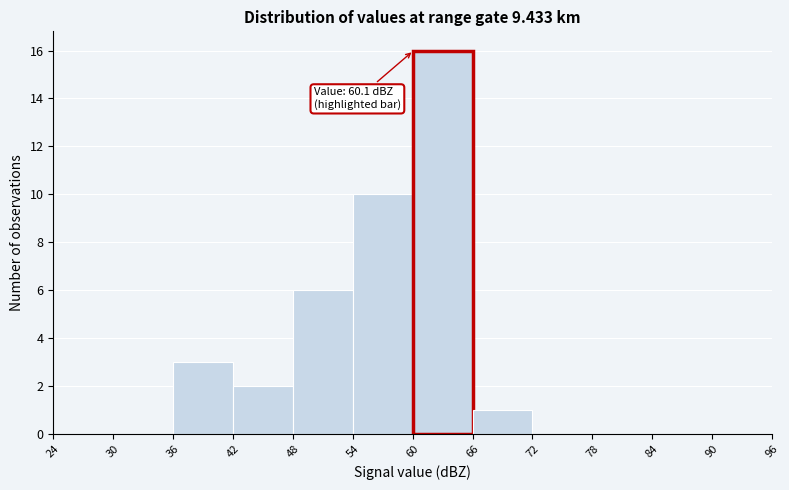

Over which range of the x-axis is the bar tallest?

60 to 66